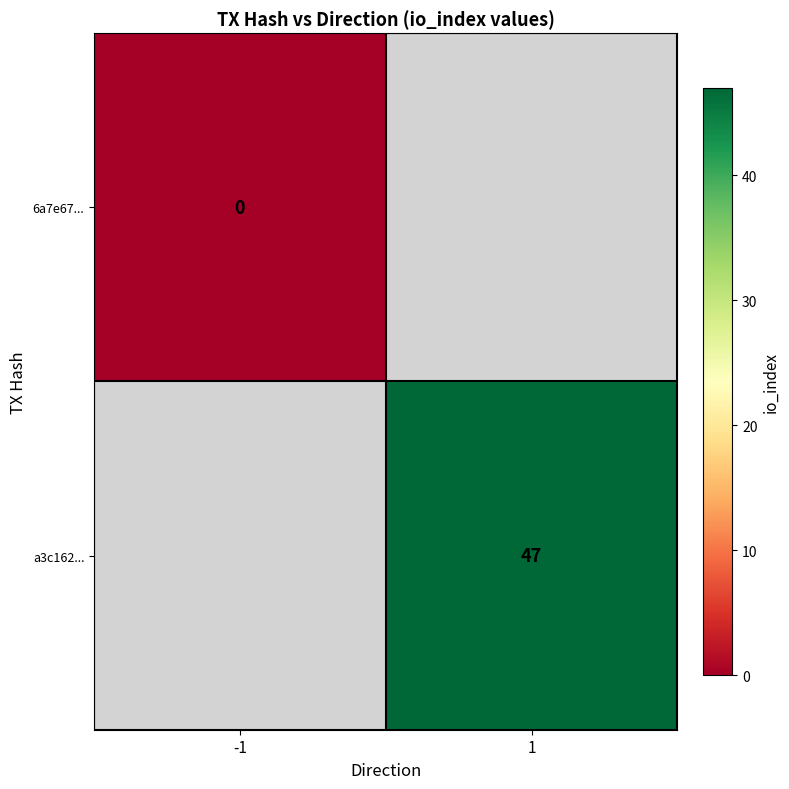

The a3c162... series shows 47 at 1. True or false?

True